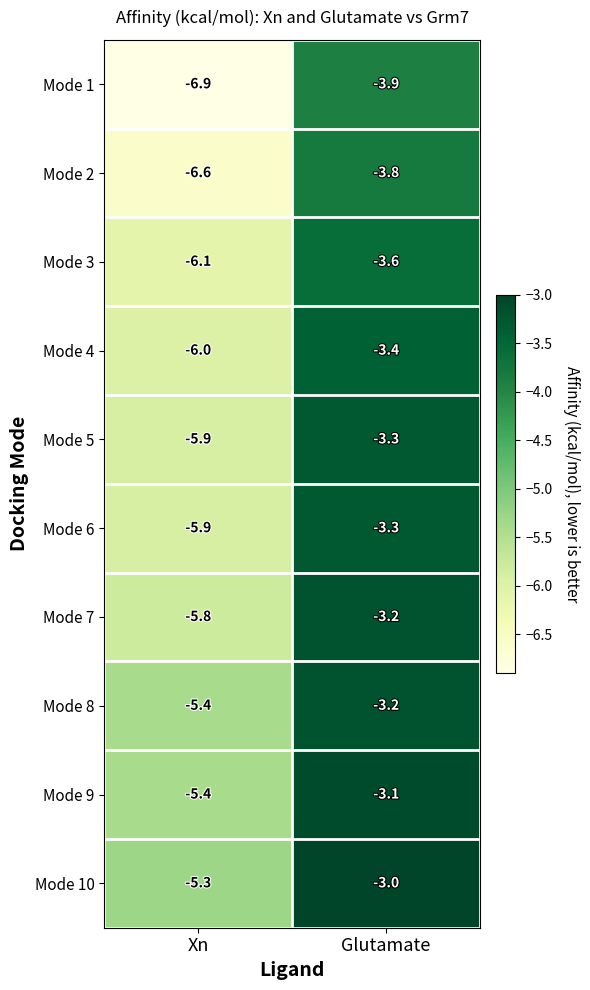

Between Xn and Glutamate, which series saw the biggest shift?

Mode 1